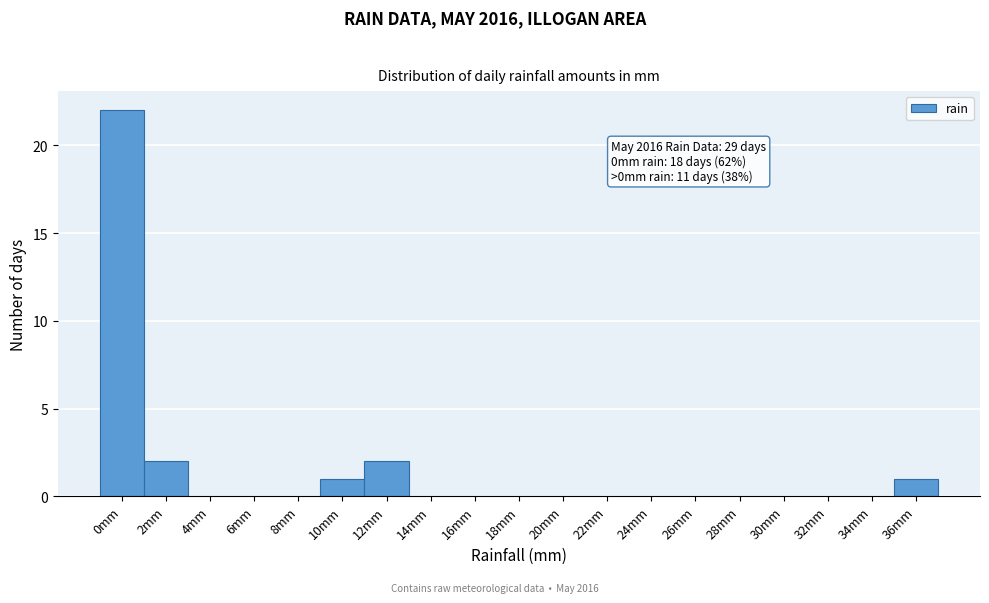

Reading left to right, transcribe all the data shown in this chart.

0mm=22	2mm=2	4mm=0	6mm=0	8mm=0	10mm=1	12mm=2	14mm=0	16mm=0	18mm=0	20mm=0	22mm=0	24mm=0	26mm=0	28mm=0	30mm=0	32mm=0	34mm=0	36mm=1